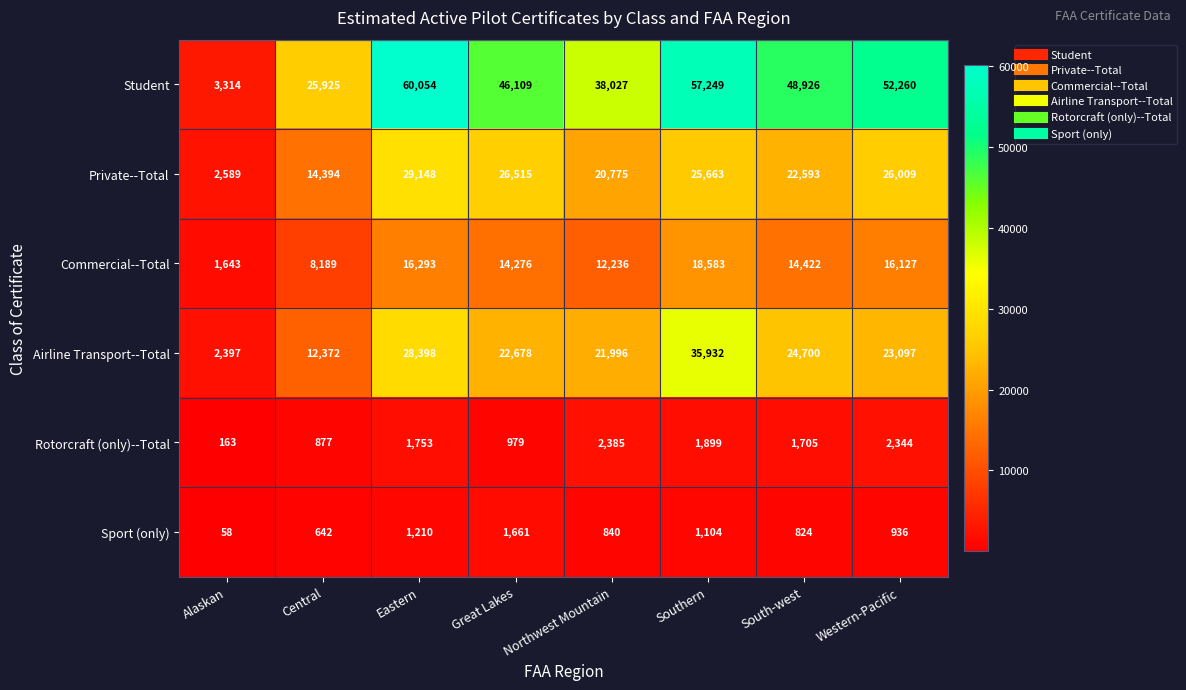

How many distinct data groups are displayed?

6